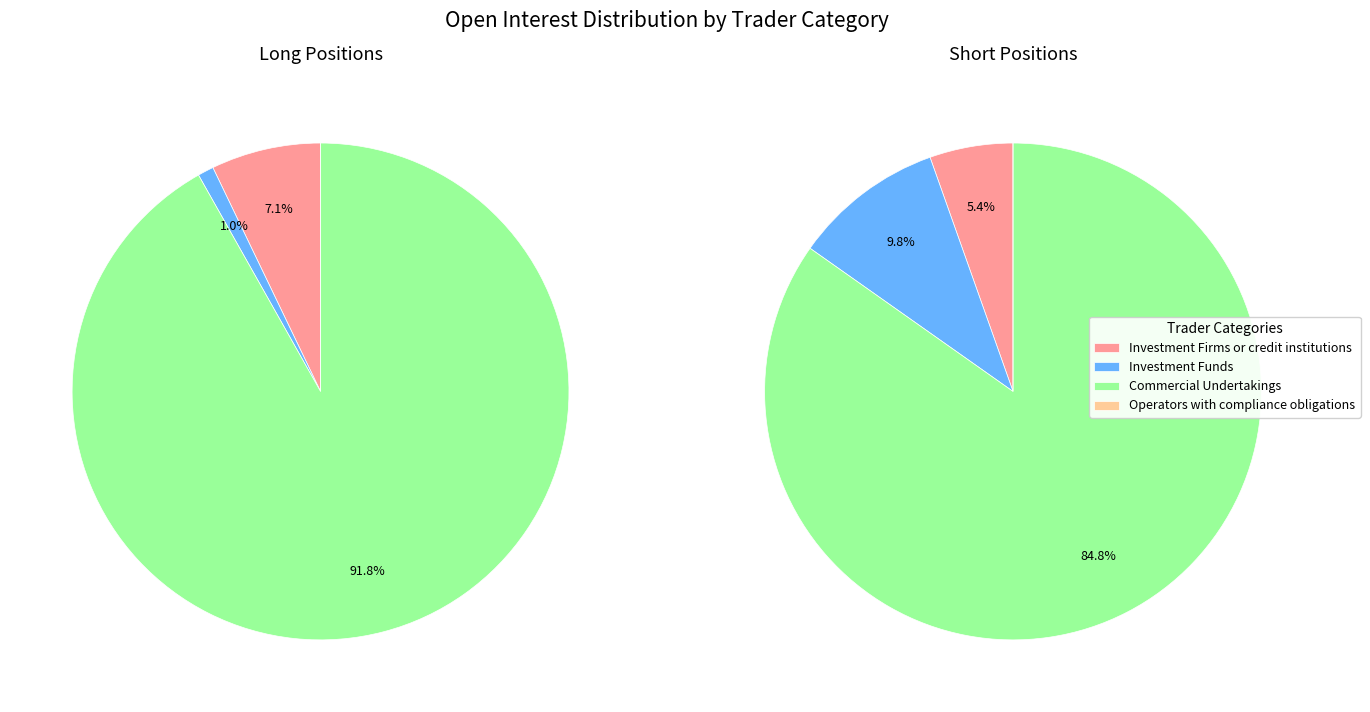

What is the majority slice?

Commercial Undertakings